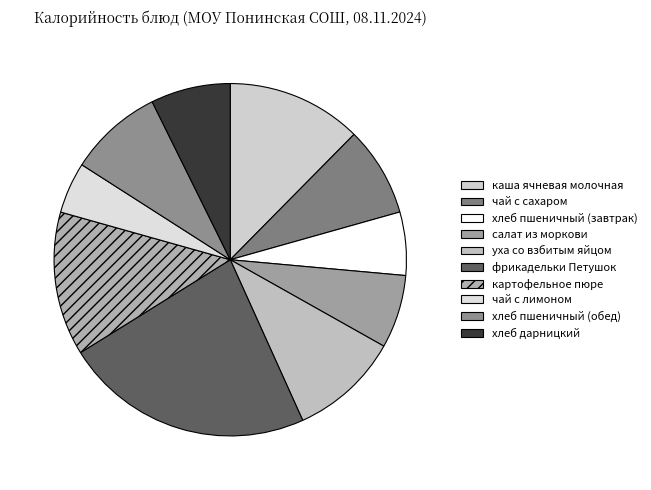

What percentage is NOT represented by хлеб дарницкий?

92.7%